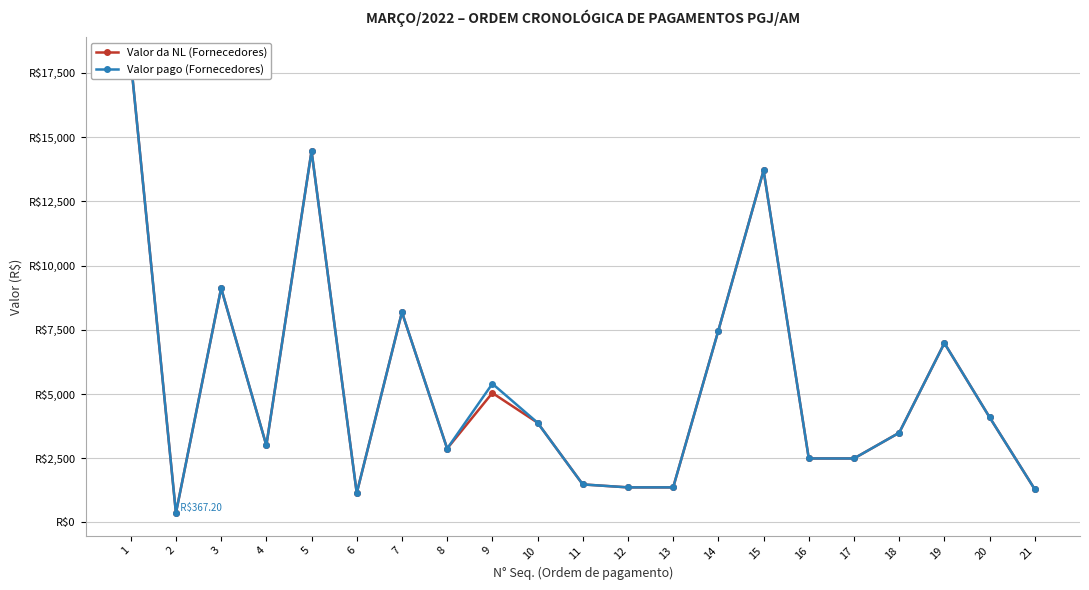

Is it true that Valor da NL (Fornecedores) equals 11014.7 at 14?

False